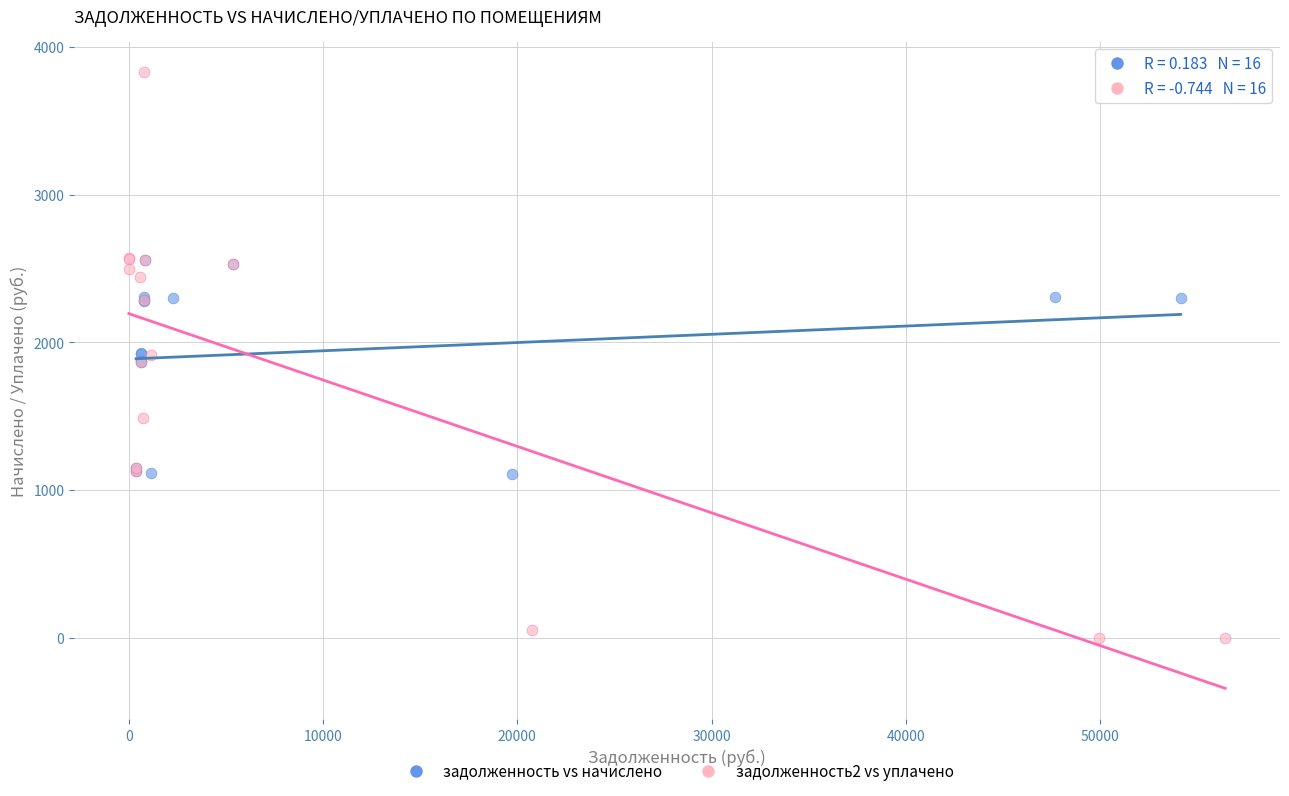

What are all the series names shown in the legend?

задолженность vs начислено, задолженность2 vs уплачено